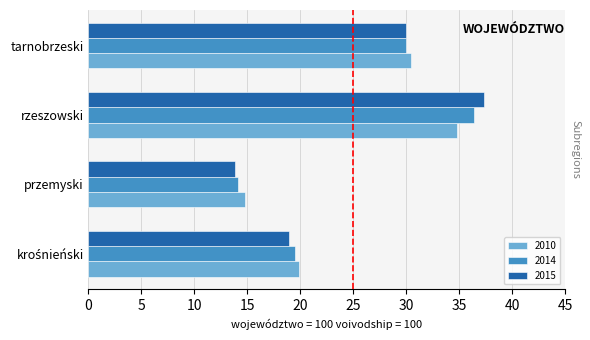

Is it true that 2010 equals 21.9 at przemyski?

False